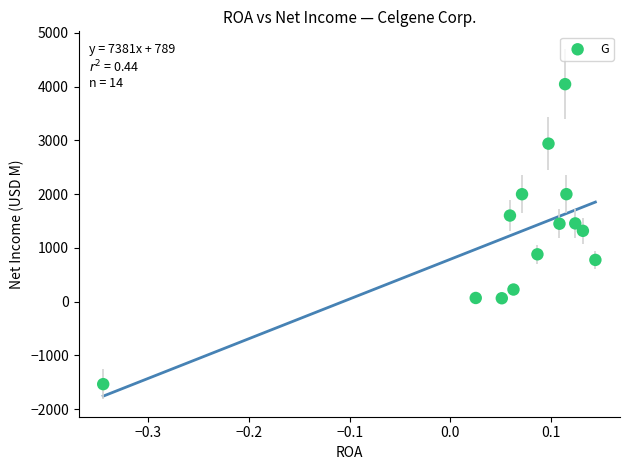

What is the range of Y values (max minus min)?

5580